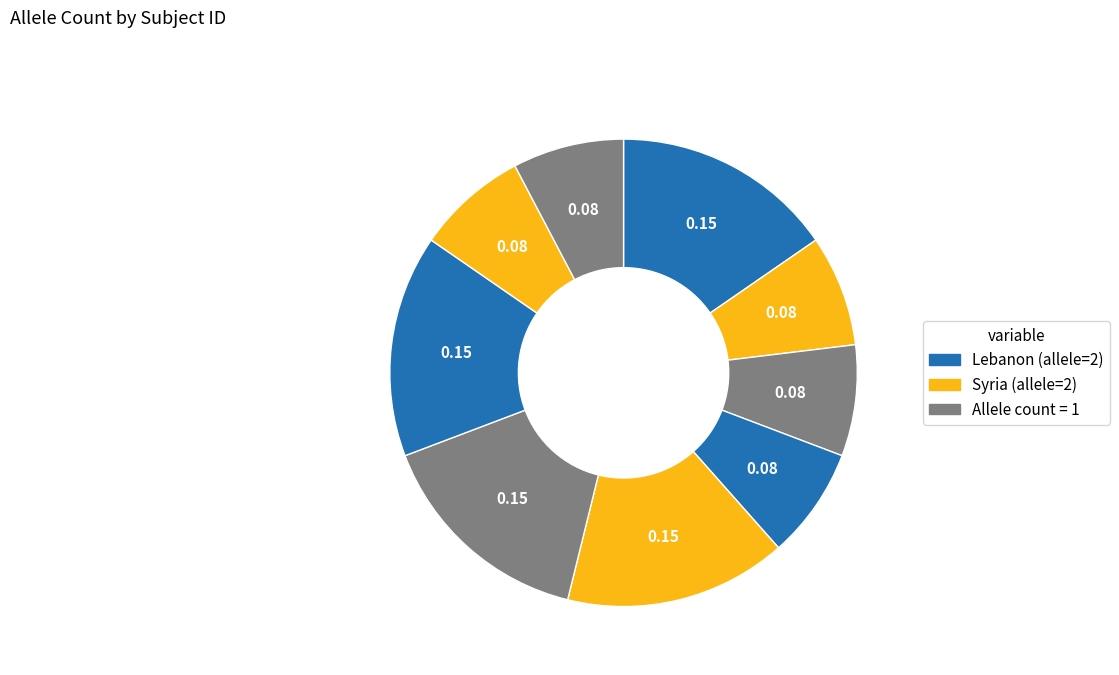

To the nearest percent, what is the average slice percentage?

11%